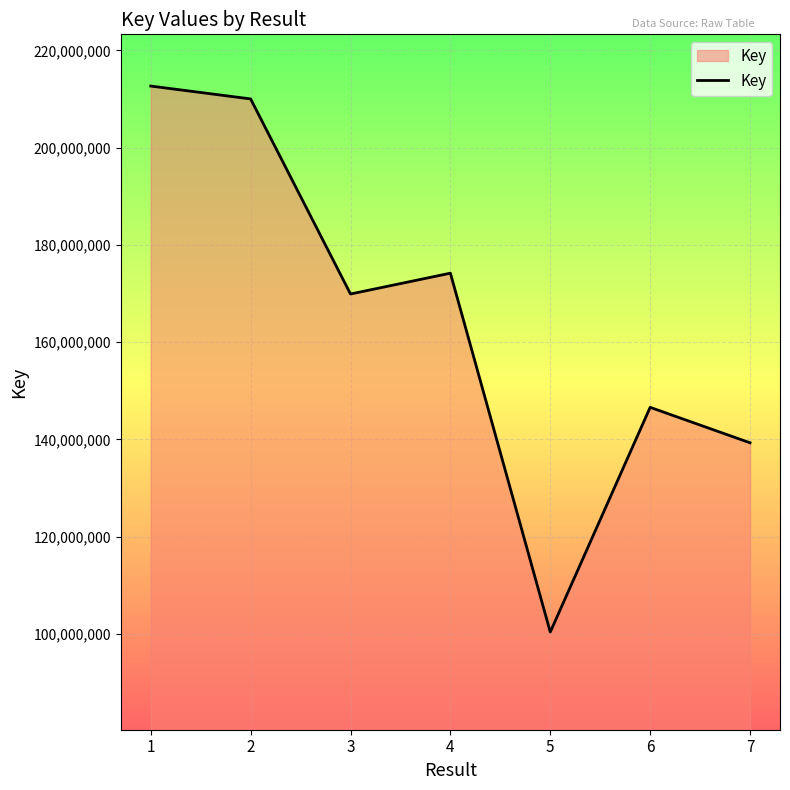

Does the chart display data point markers on the line(s)?

No